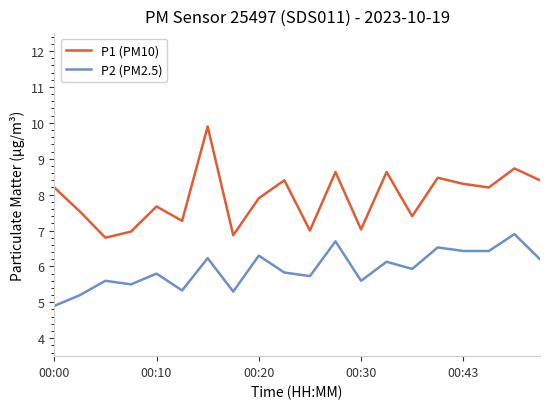

What is the minimum value shown in the chart?

4.9